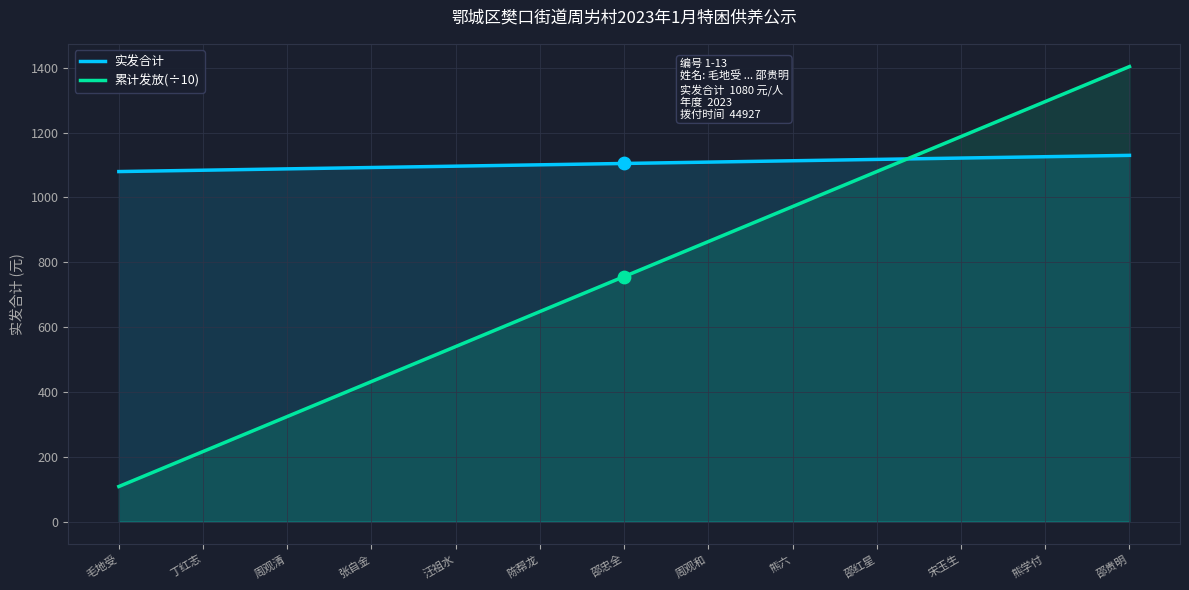

What are all the series names shown in the legend?

实发合计, 累计发放(÷10)